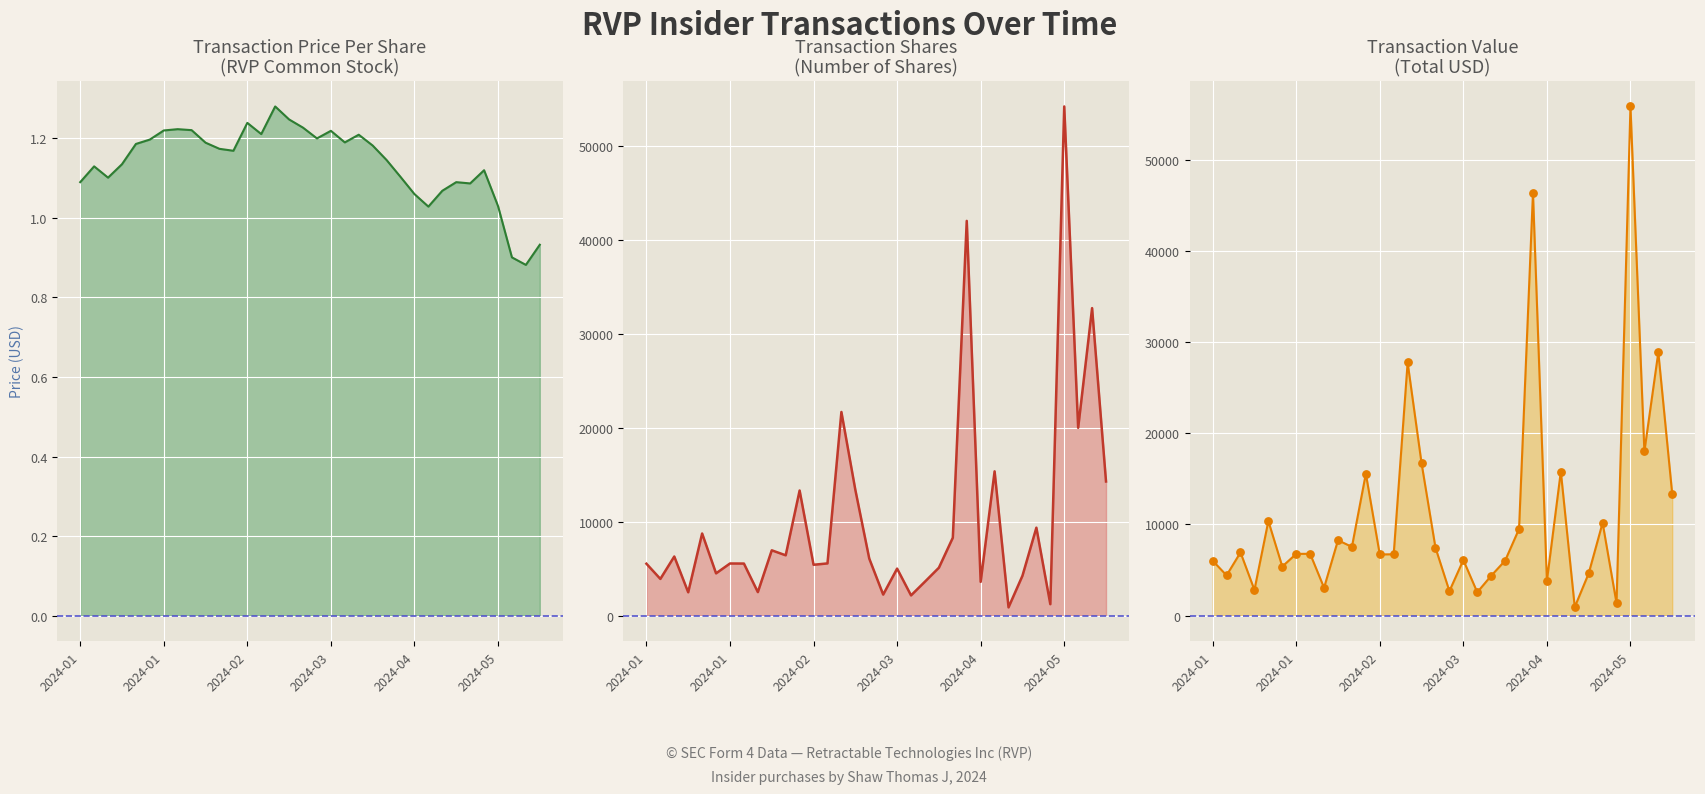

Which series contains the lowest Y value?

transactionPricePerShare